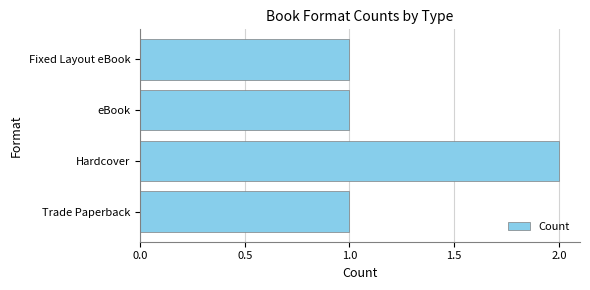

The value at eBook is 0. True or false?

False